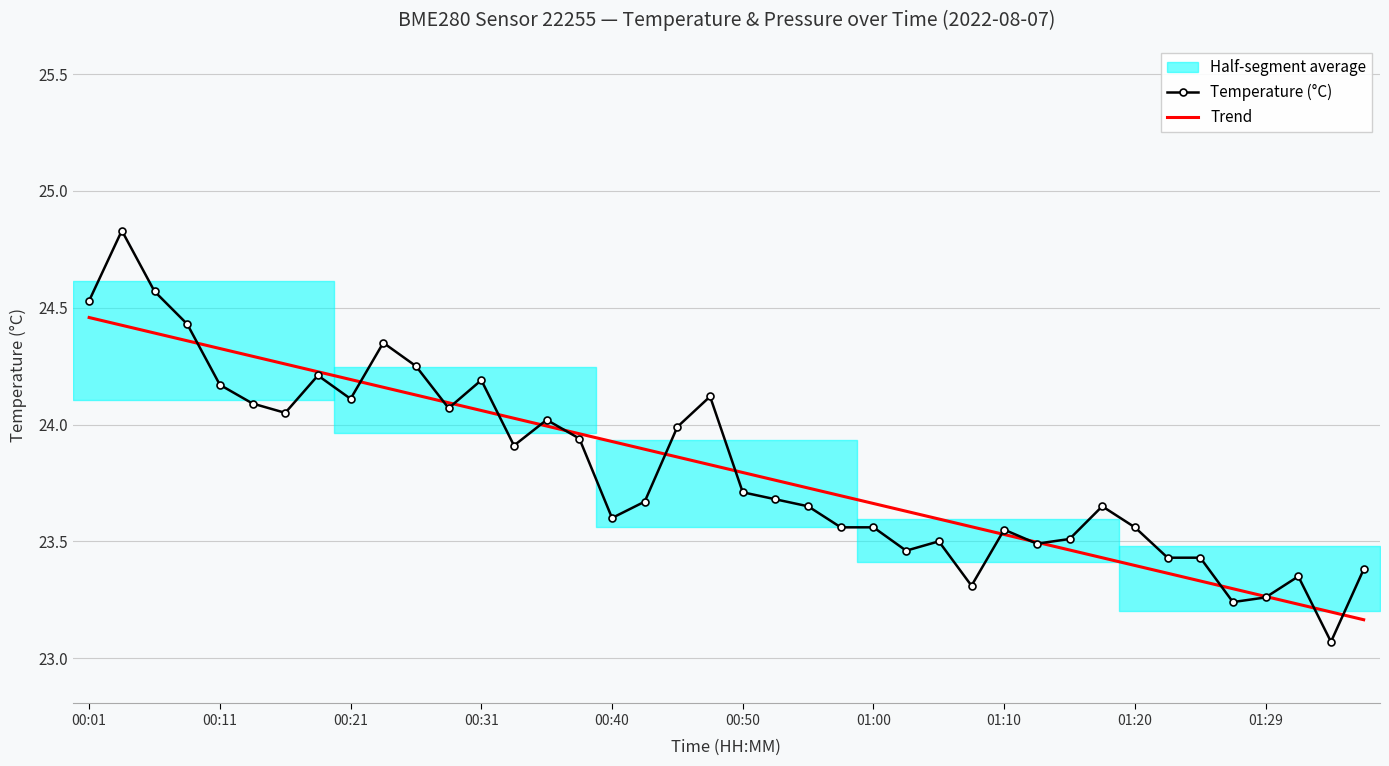

Is it true that Trend equals 24.3 at 00:11?

True